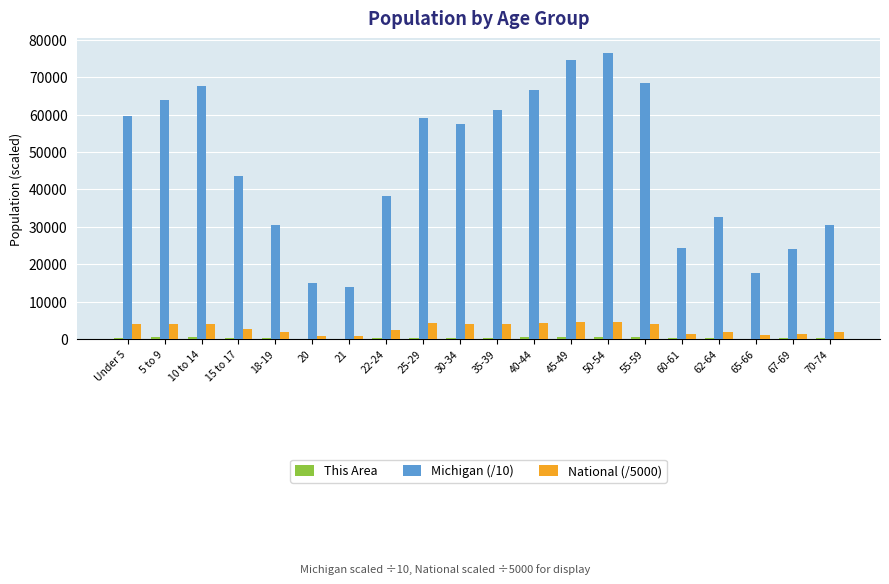

What is the sum of all National (/5000) values?

58038.2